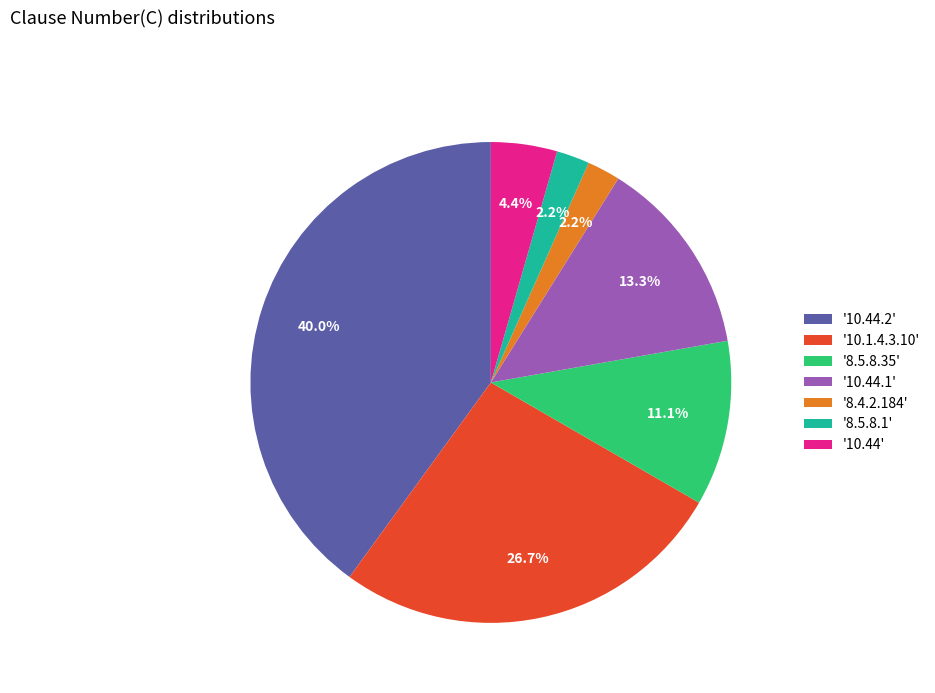

Which category has the biggest portion of the pie?

'10.44.2'